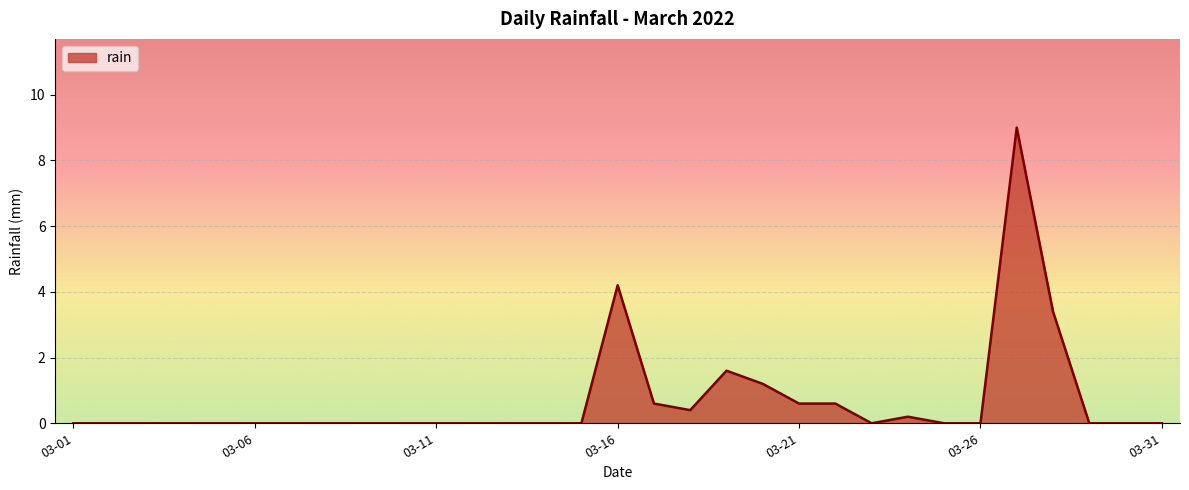

How many lines are shown in the chart?

1